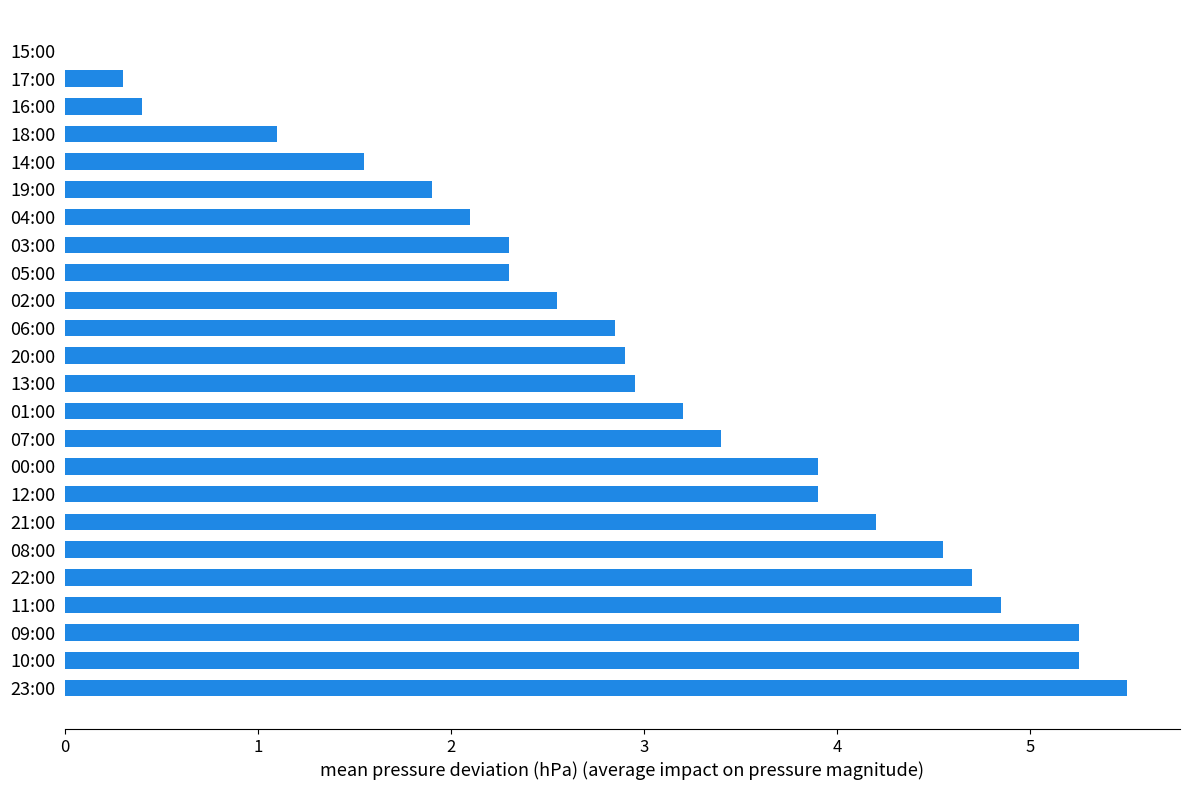

What is the sum of all values?

71.9